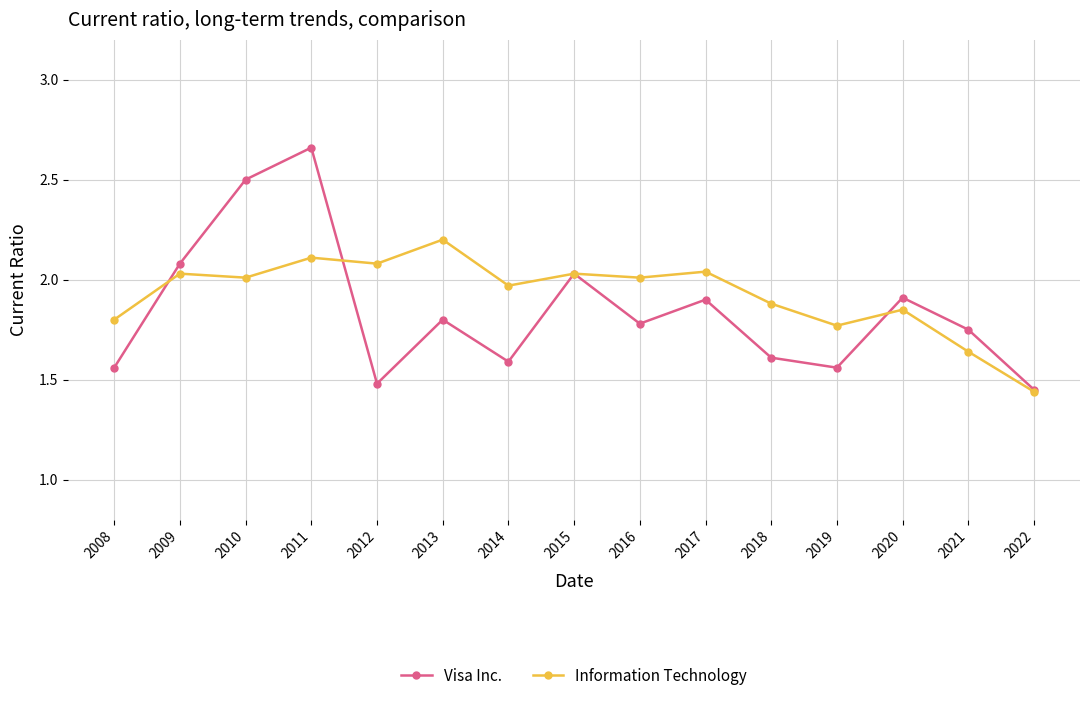

The value of Information Technology at 2008 is 1.8. True or false?

True